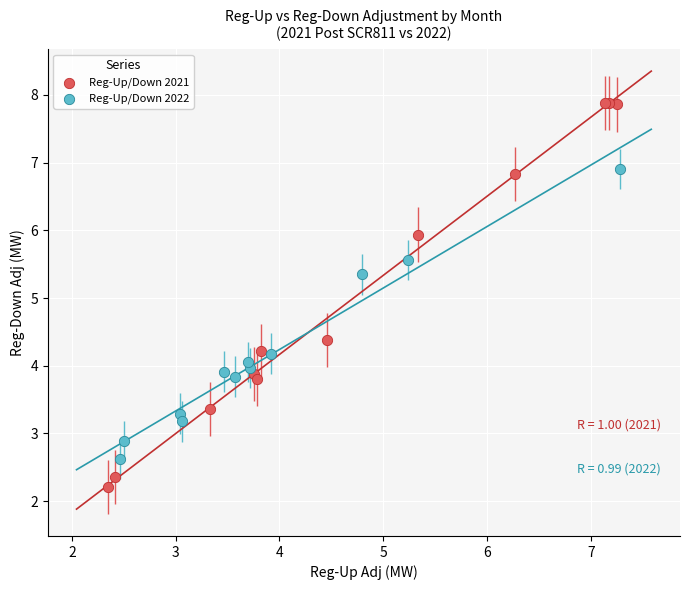

Which series reaches the minimum Y coordinate?

Reg-Up/Down 2021